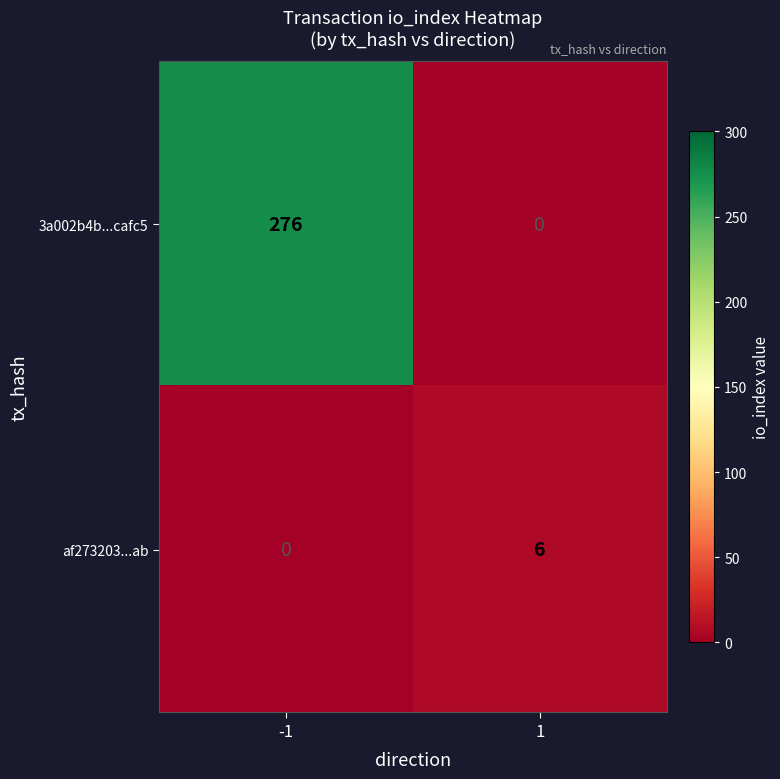

At how many categories does at least one series exceed 55?

1